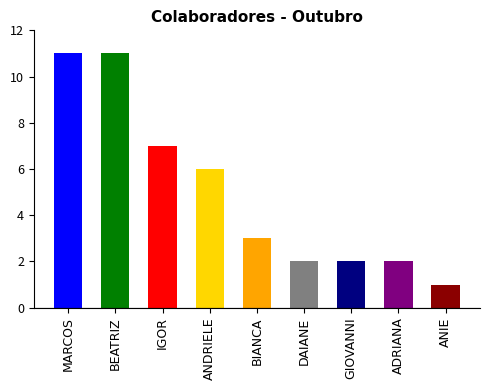

Reading right to left, what are all the values shown in this chart?

1	2	2	2	3	6	7	11	11